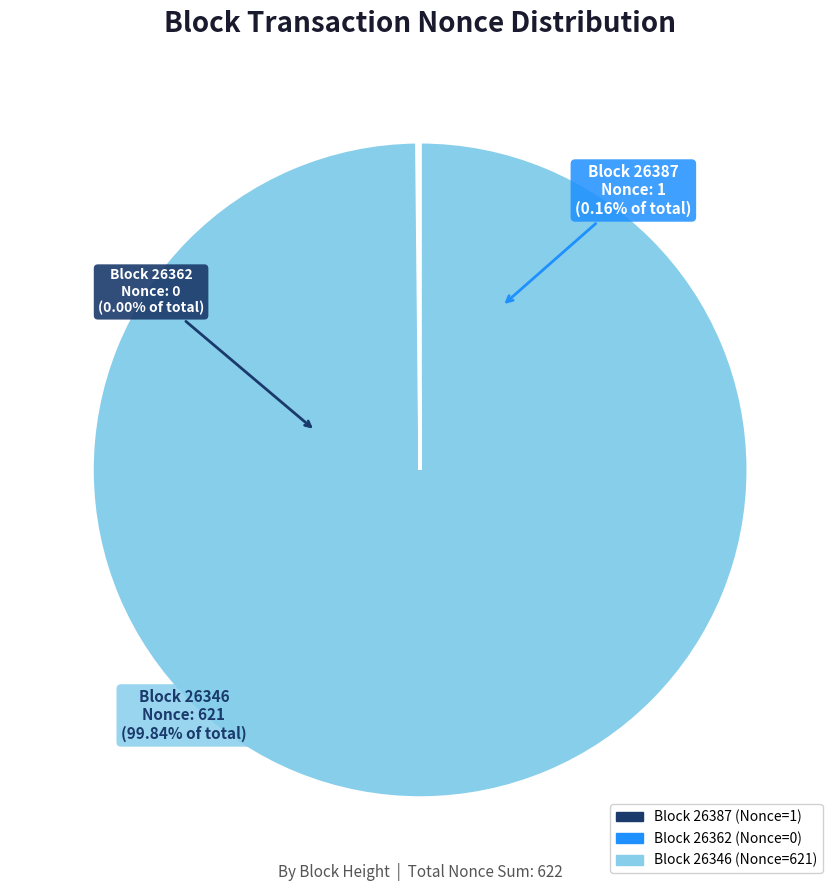

How much of the chart is everything except 26387?

99.8%